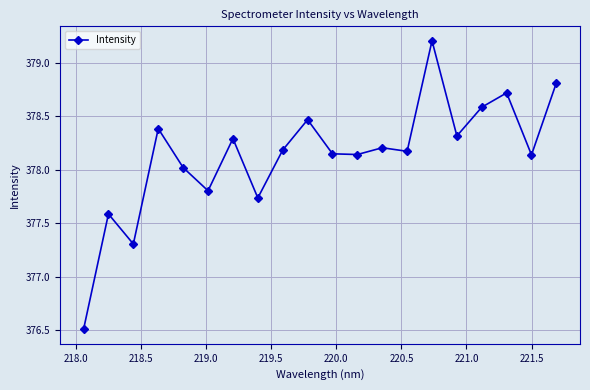

True or false: there are more than 1 points higher than both neighbors.

True